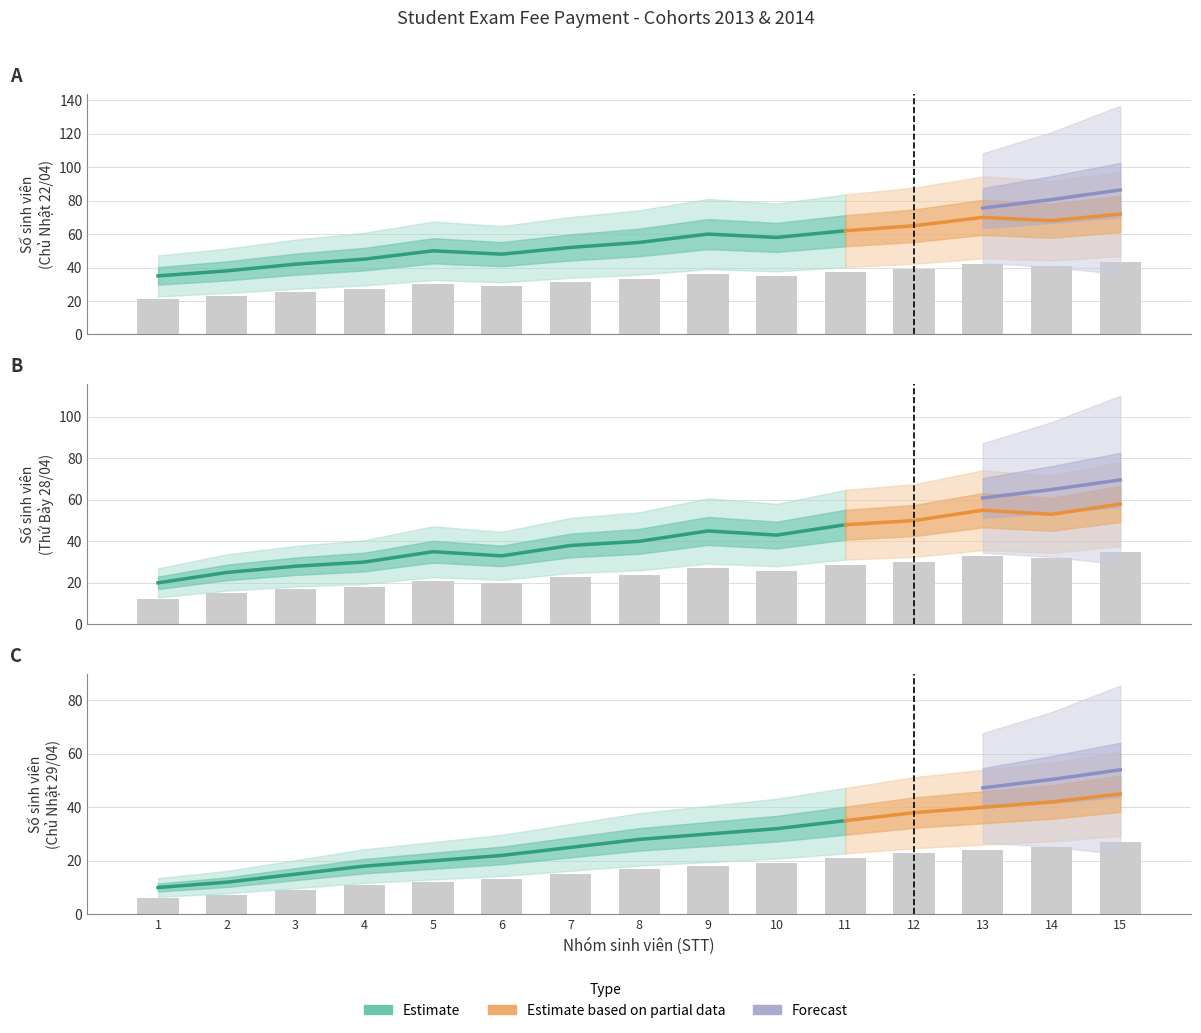

At which label does Chủ Nhật - 22/04/2018 first exceed 33?

9